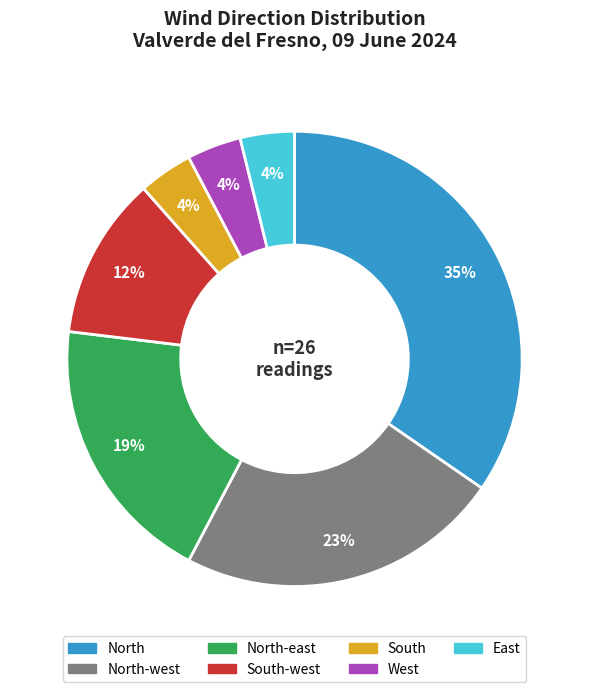

Between East and North-west, which is larger?

North-west